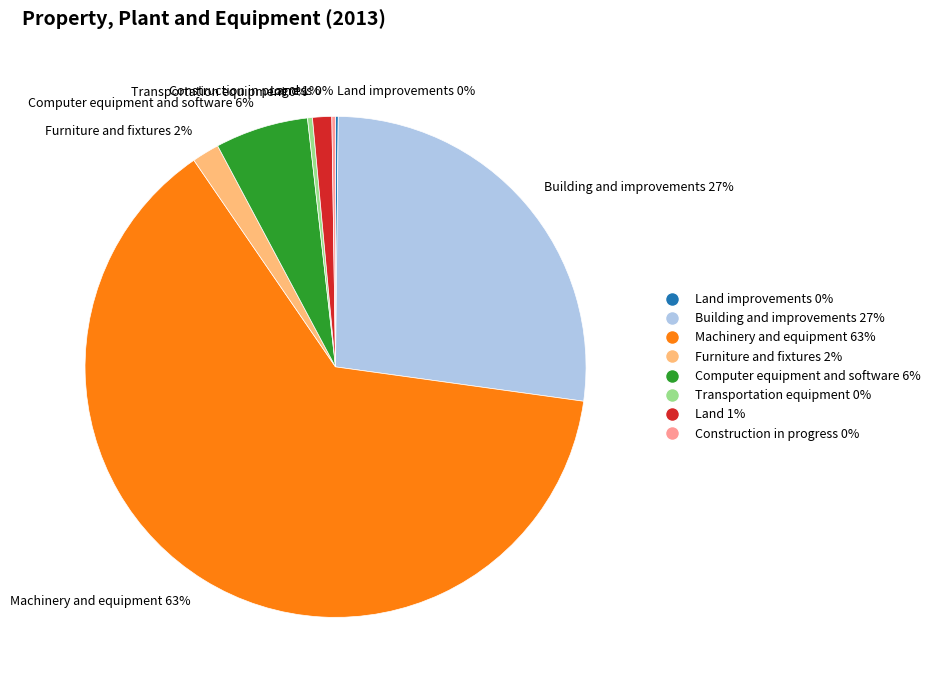

Is it true that Land 1% is 15% of the pie?

False